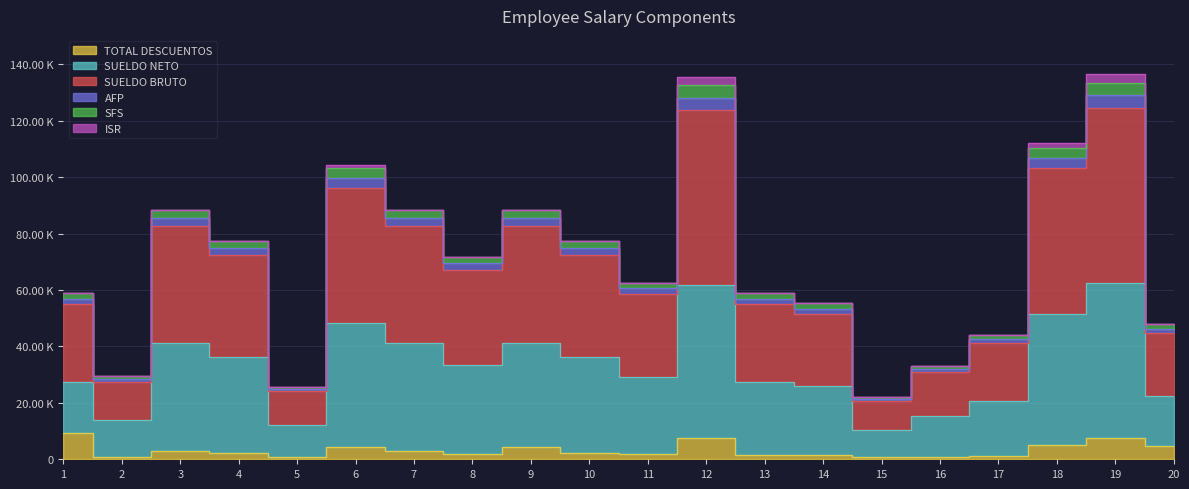

Where is the first local maximum for AFP?

3